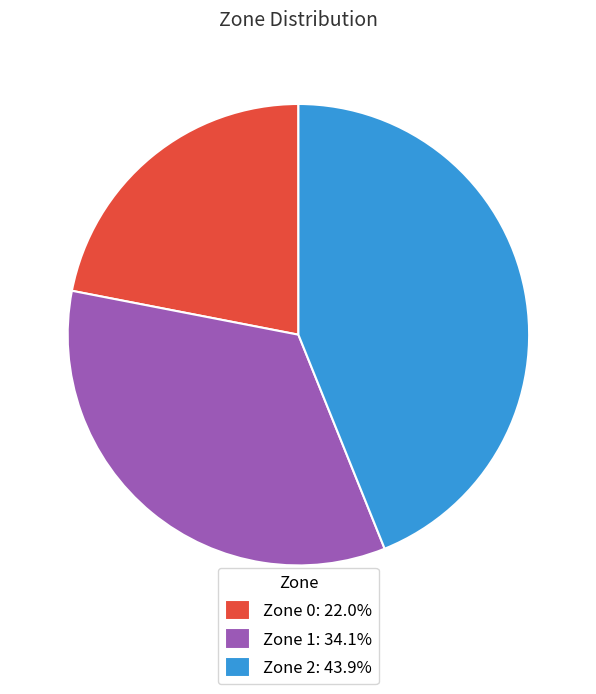

Is the sum of Zone 2 and Zone 1 greater than half?

Yes